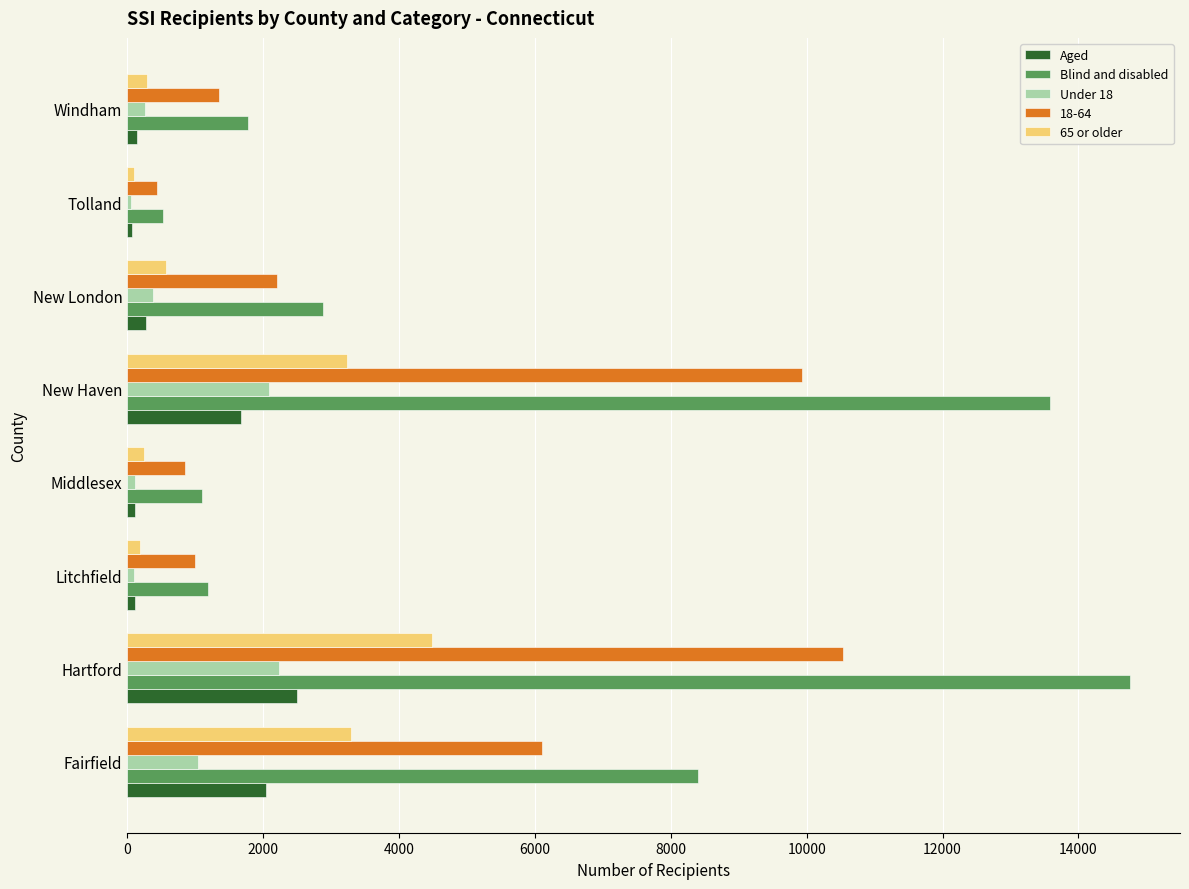

Which series has the largest total across all categories?

Blind and disabled